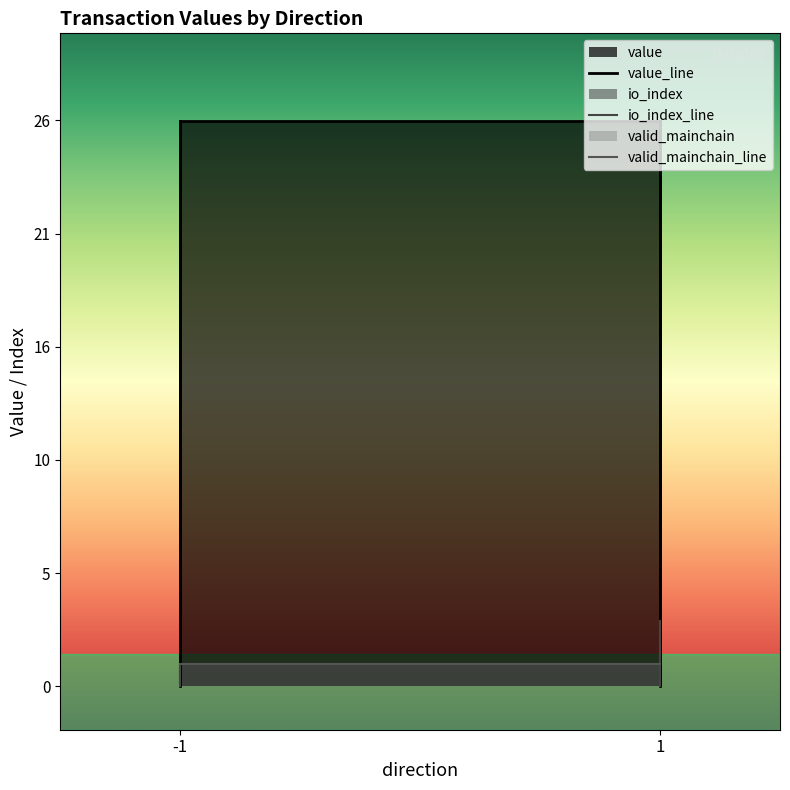

What is the average value of the value series?

13.0